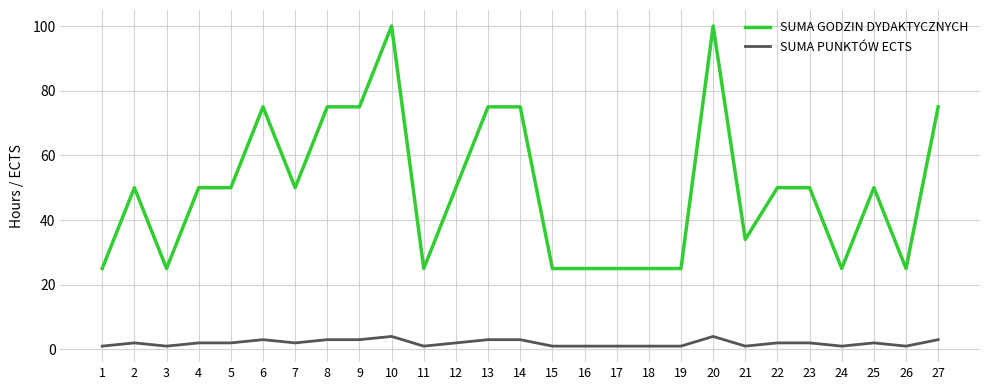

What is the difference between the maximum and second lowest values in the SUMA GODZIN DYDAKTYCZNYCH series?

75